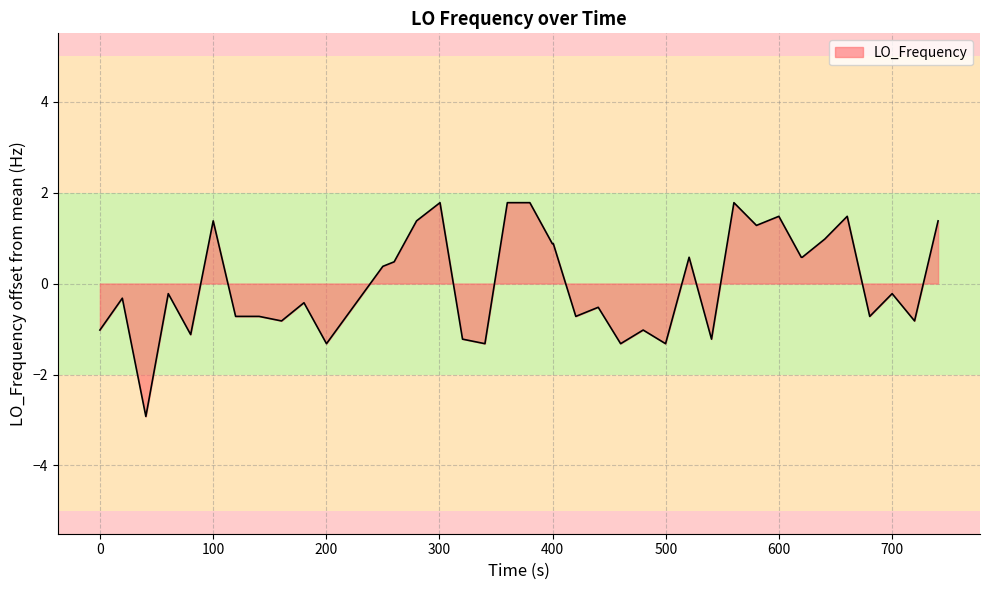

What is the greatest value displayed?

1.8